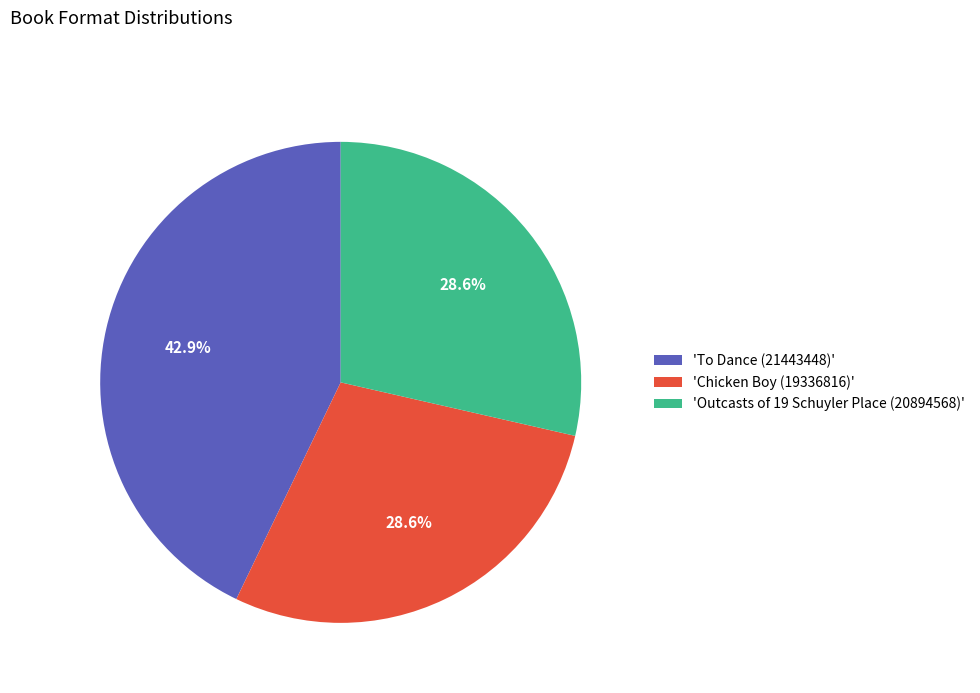

To the nearest percent, what is the average slice percentage?

33%